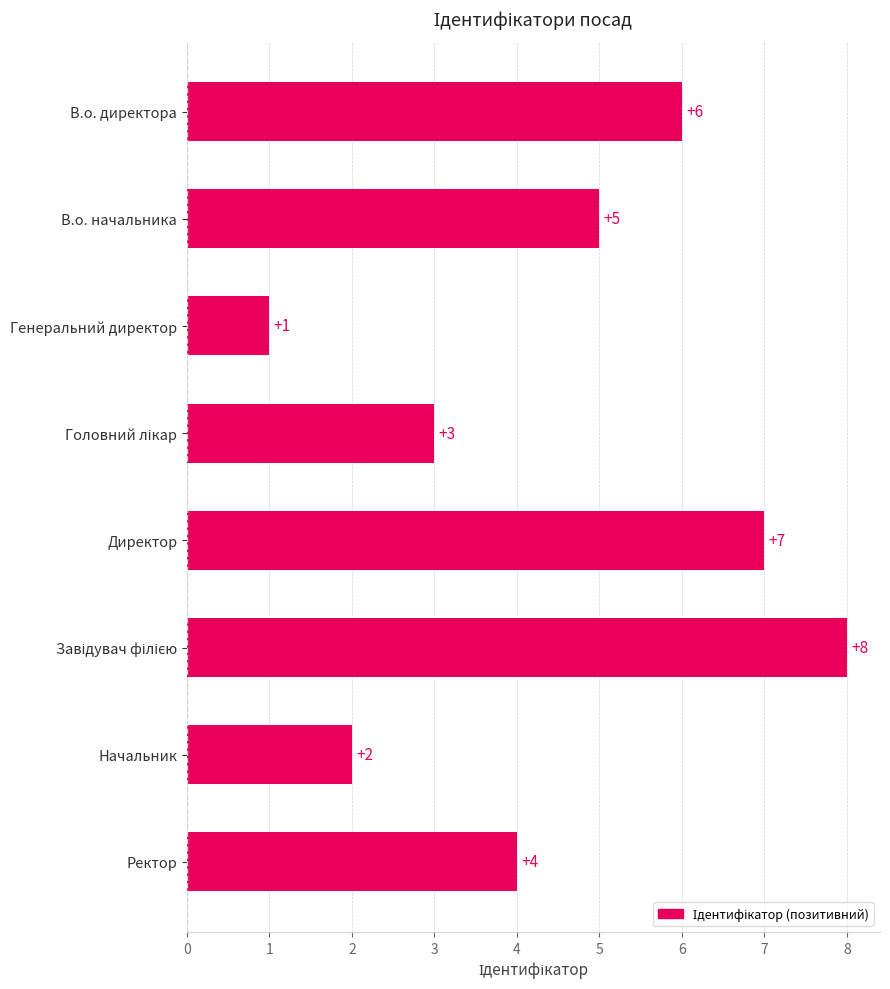

What is the ratio of the value at В.о. директора to the value at В.о. начальника?

1.2